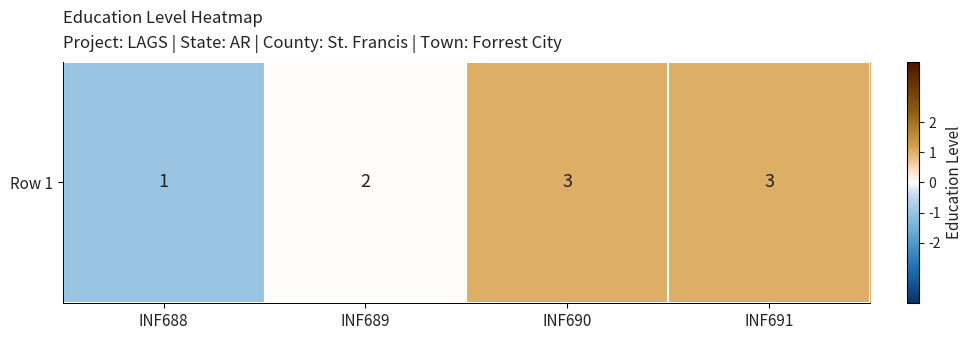

List the labels in order of value, smallest first.

INF688, INF689, INF690, INF691